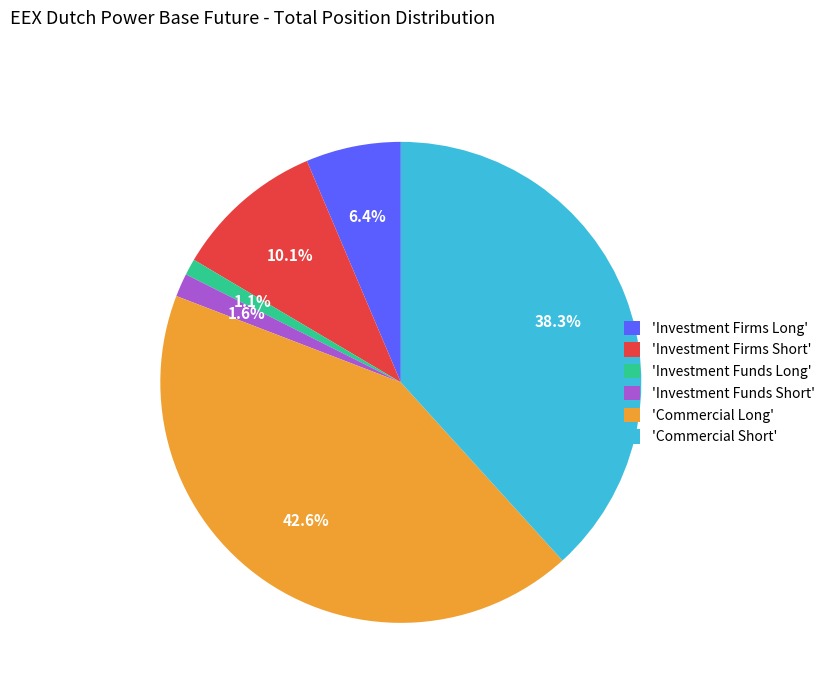

Is the sum of 'Investment Firms Long' and 'Investment Funds Short' greater than half?

No